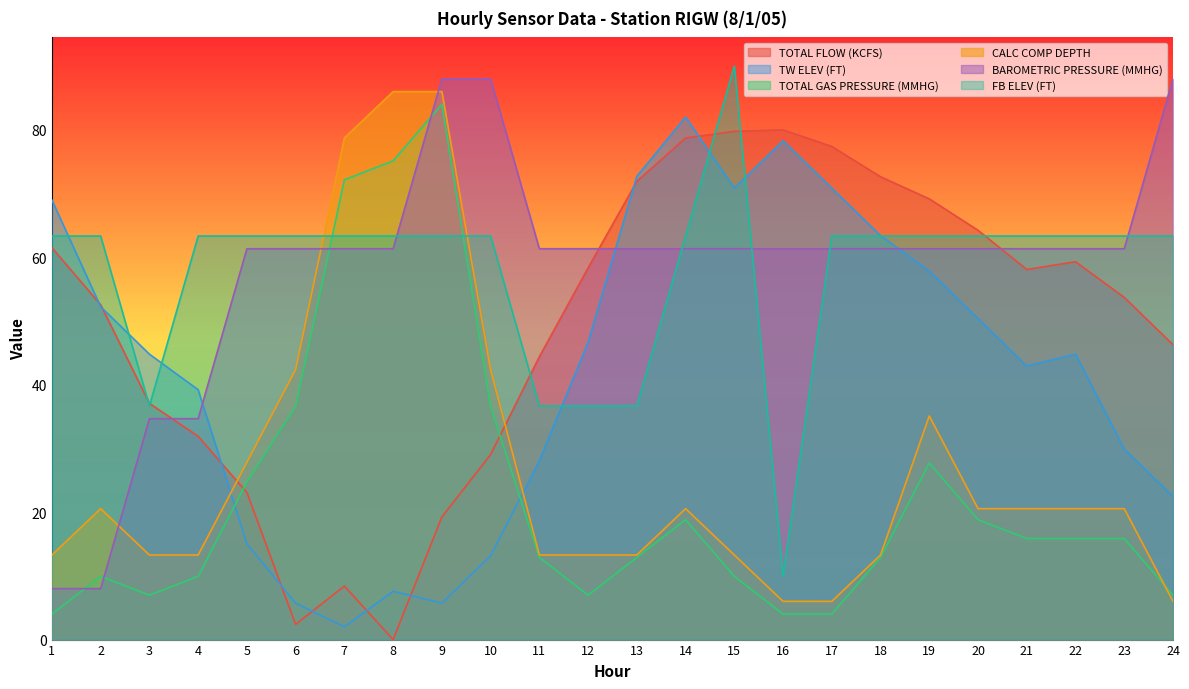

What is the greatest value displayed?

90.0